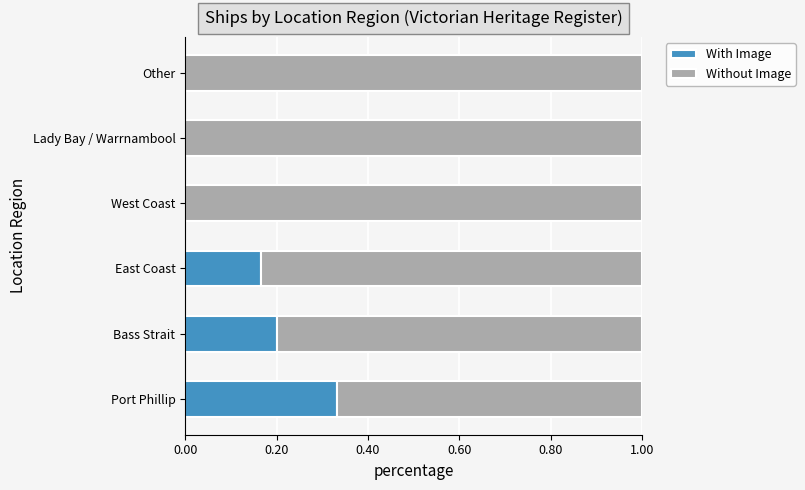

What are all the series names shown in the legend?

With Image, Without Image